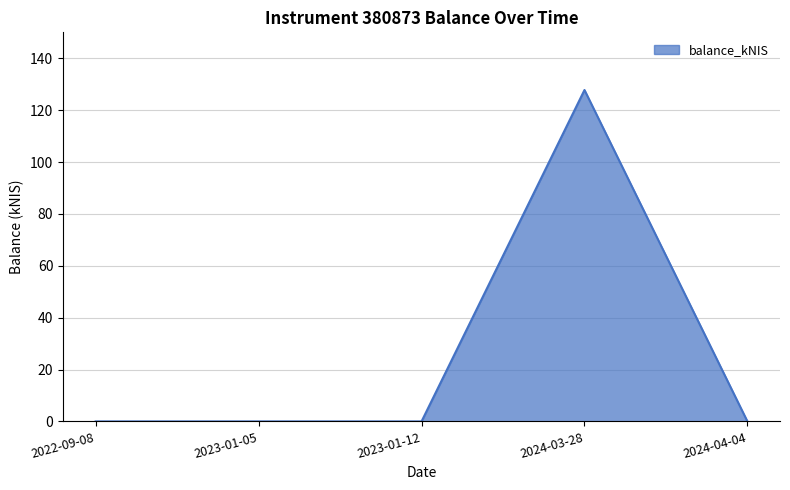

True or false: the data has more than 2 interior local peaks.

False